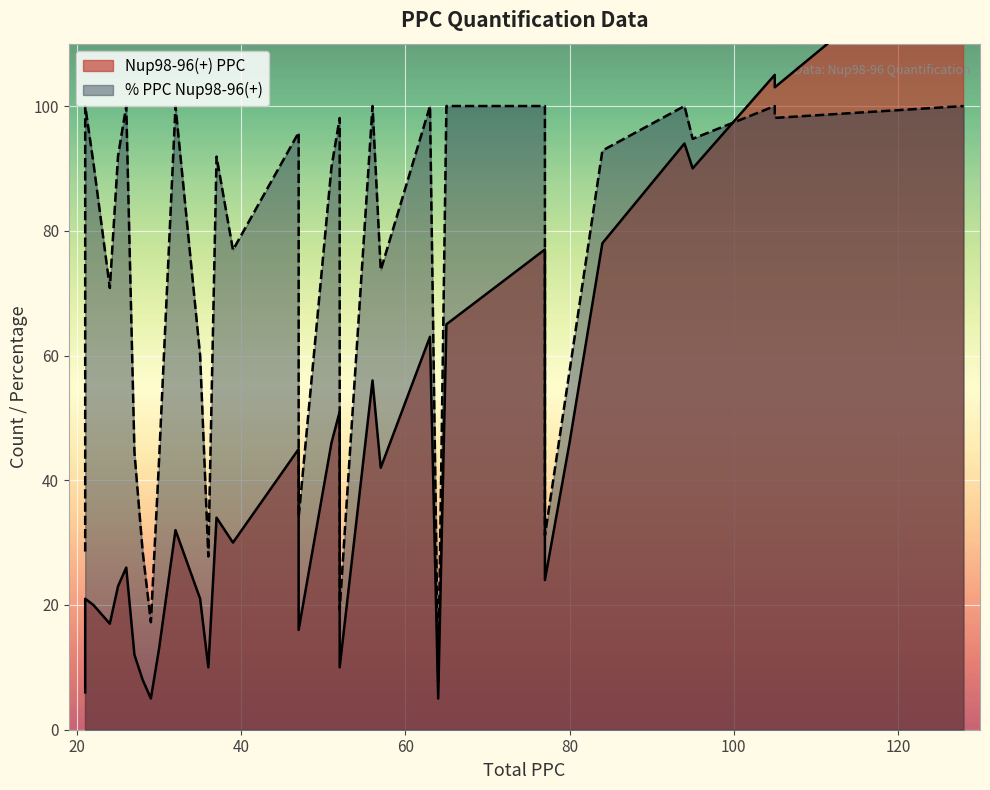

Which series has the largest total across all categories?

% PPC Nup98-96(+)